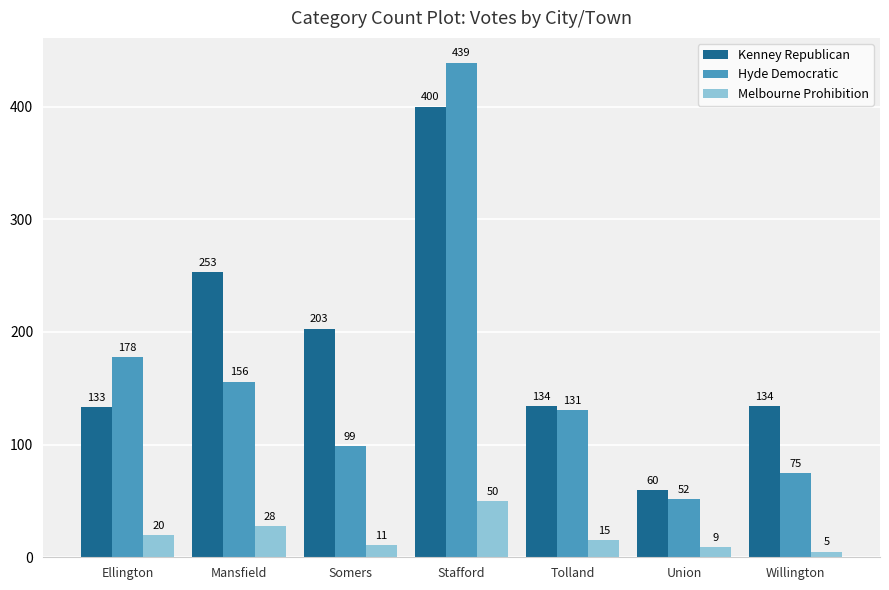

Does the chart contain any negative values?

No